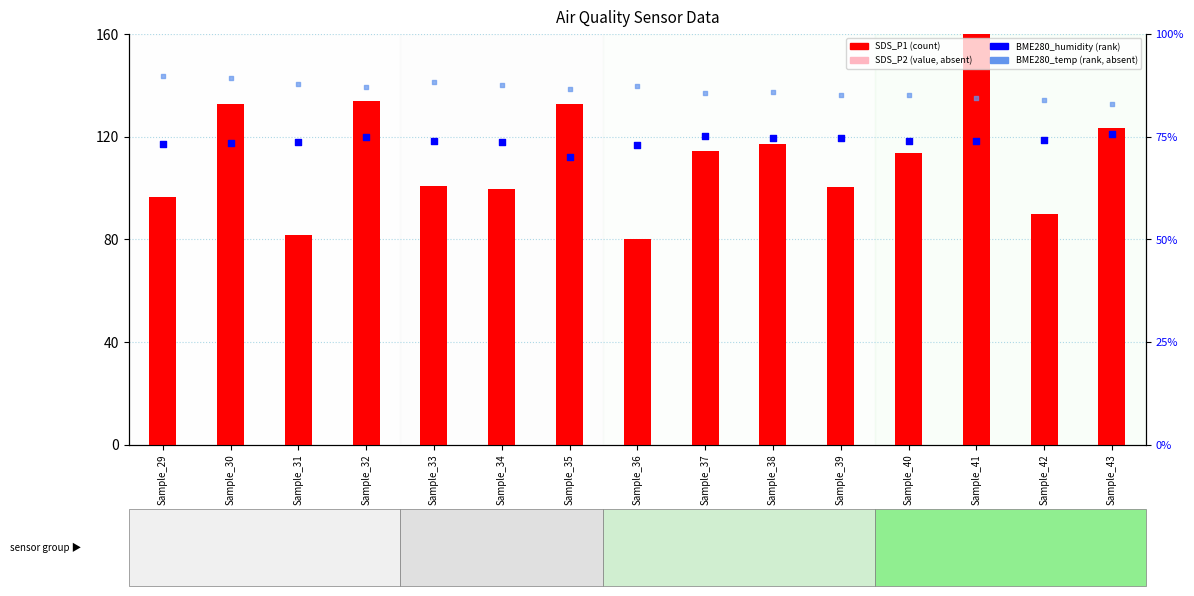

Which series reaches the maximum Y coordinate?

SDS_P1